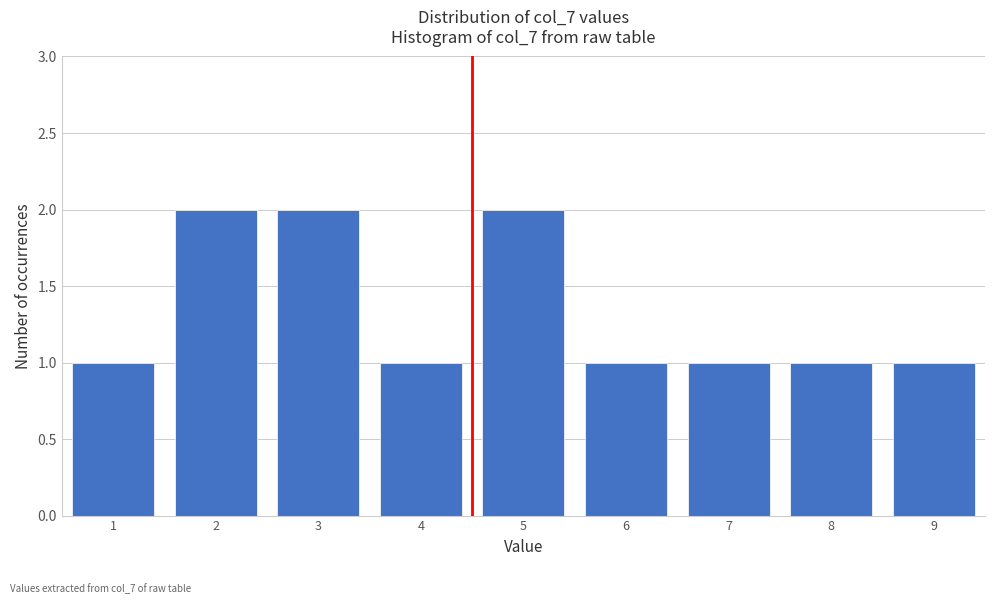

Reading left to right, list every bar in this chart as the range it spans on the x-axis followed by its height. The values are not printed on the chart, so give them approximately, as read against the axis.

0.5 to 1.5: 1
1.5 to 2.5: 2
2.5 to 3.5: 2
3.5 to 4.5: 1
4.5 to 5.5: 2
5.5 to 6.5: 1
6.5 to 7.5: 1
7.5 to 8.5: 1
8.5 to 9.5: 1